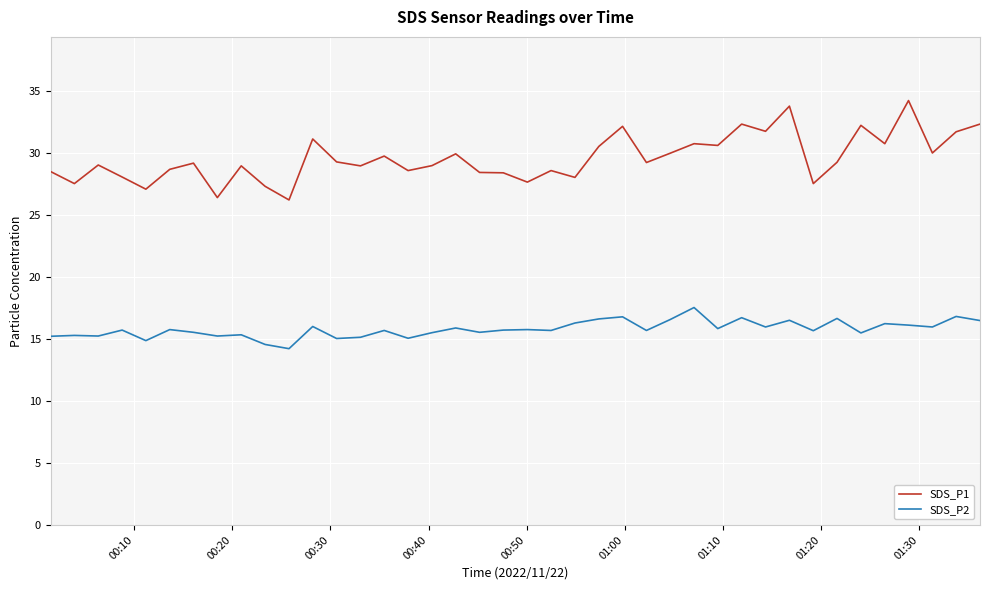

Which series has the largest range (max minus min)?

SDS_P1